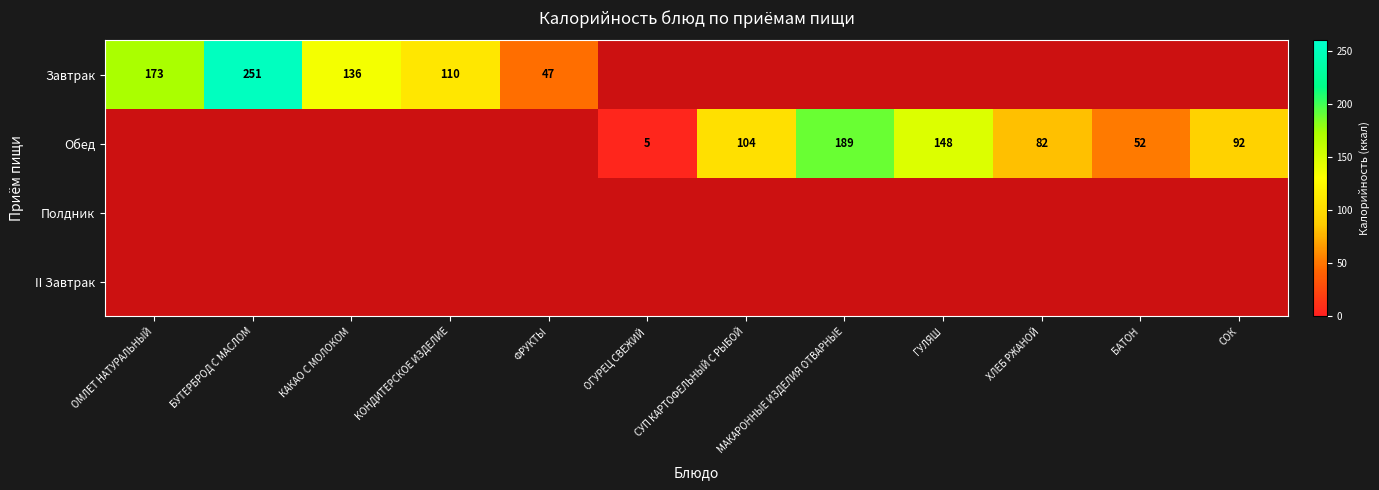

True or false: Завтрак has a value of 47 at ФРУКТЫ.

True